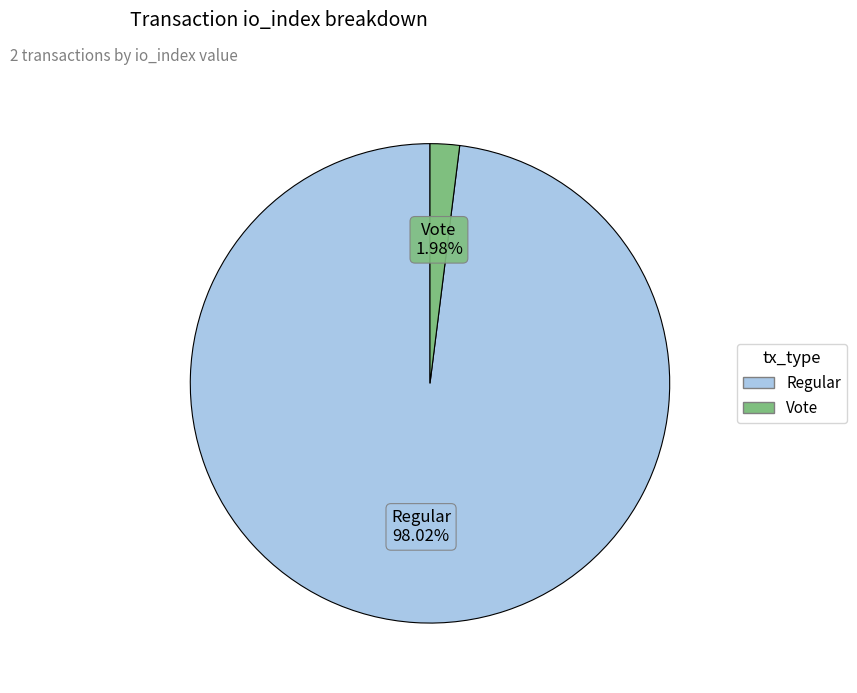

What is the majority slice?

Regular